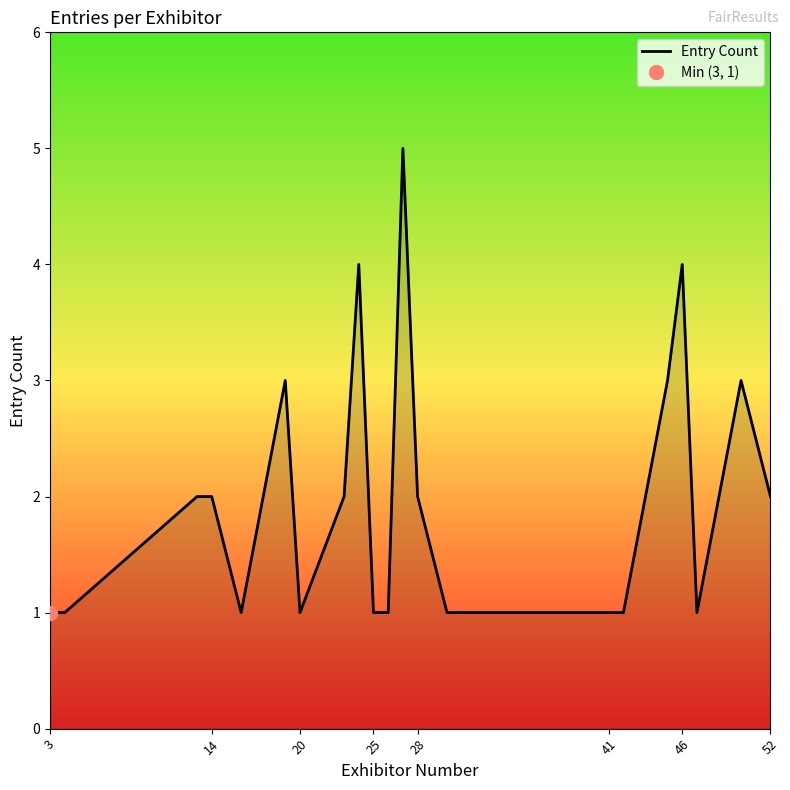

Which category has the lowest value across all series?

3